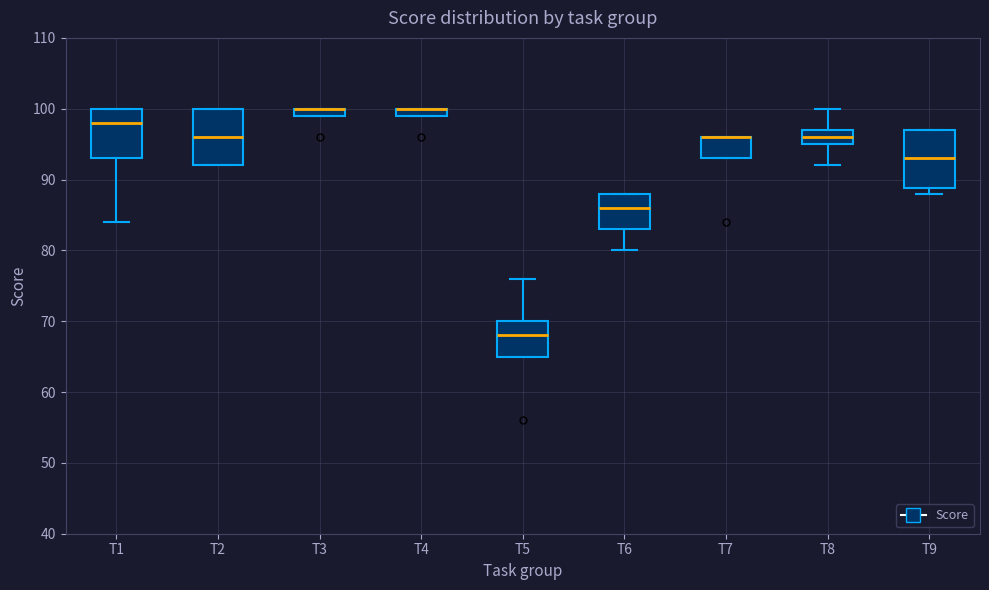

Where does the upper whisker of the box for T8 end on the y-axis? The values are not printed on the chart, so give them approximately, as read against the axis.

100